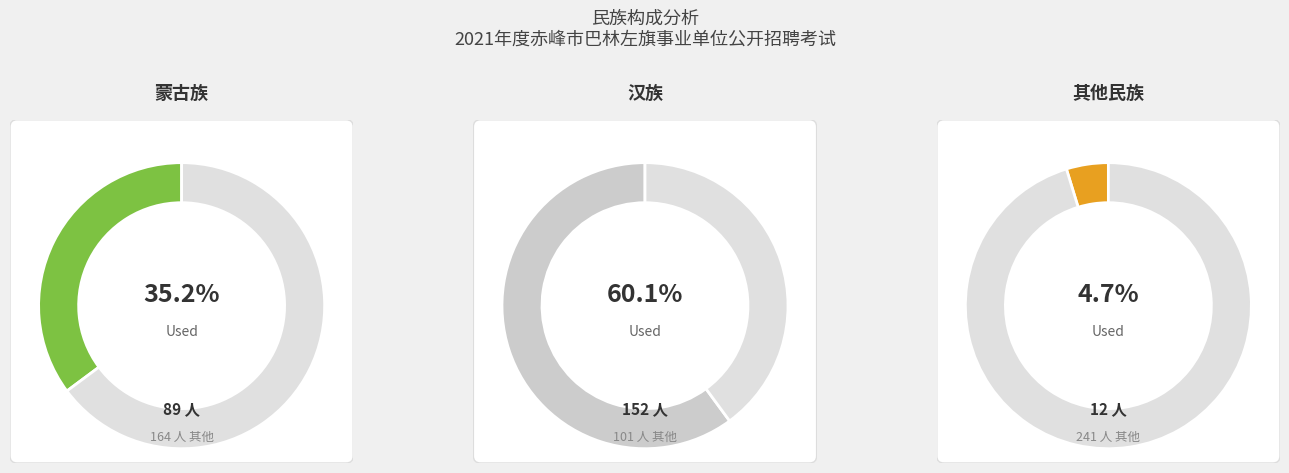

Is it true that 蒙古族 is 46% of the pie?

False